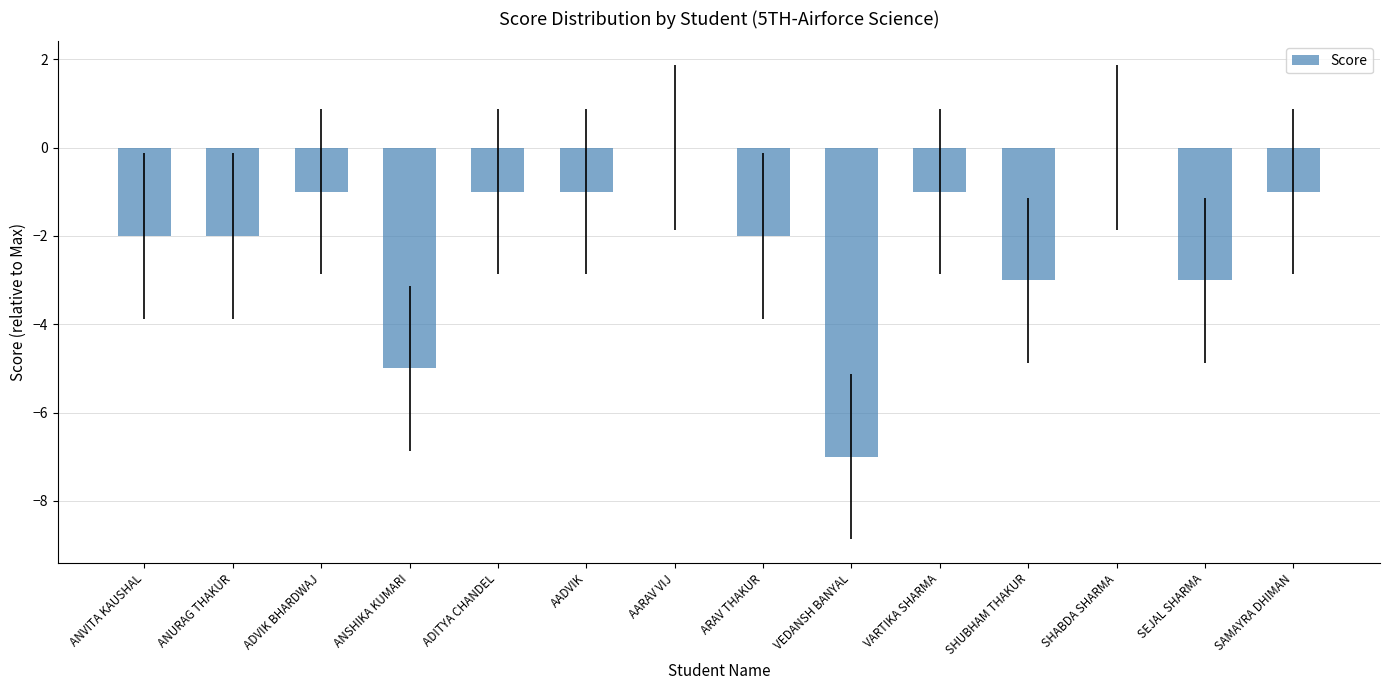

What is the sum of the values at AADVIK and VARTIKA SHARMA?

-2